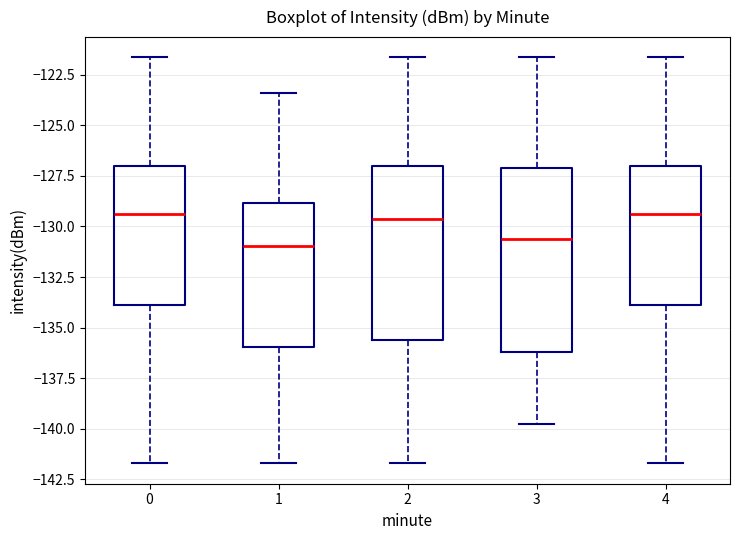

Reading left to right, transcribe this box plot: for each box, give where its median line is, the range the box spans, and where its two whiskers end, as read against the y-axis. The values are not printed on the chart, so give them approximately, as read against the axis.

0: median -129.5, box -134.0 to -127.0, whiskers -141.5 to -121.5
1: median -131.0, box -136.0 to -129.0, whiskers -141.5 to -123.5
2: median -129.5, box -135.5 to -127.0, whiskers -141.5 to -121.5
3: median -130.5, box -136.0 to -127.0, whiskers -140.0 to -121.5
4: median -129.5, box -134.0 to -127.0, whiskers -141.5 to -121.5